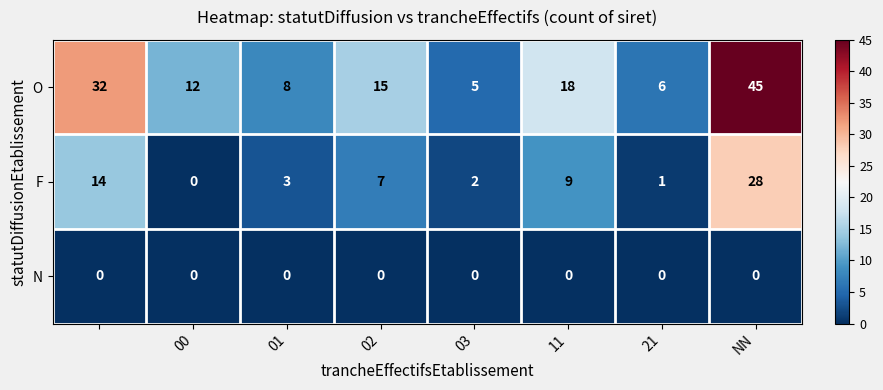

Which series has the largest total across all categories?

O